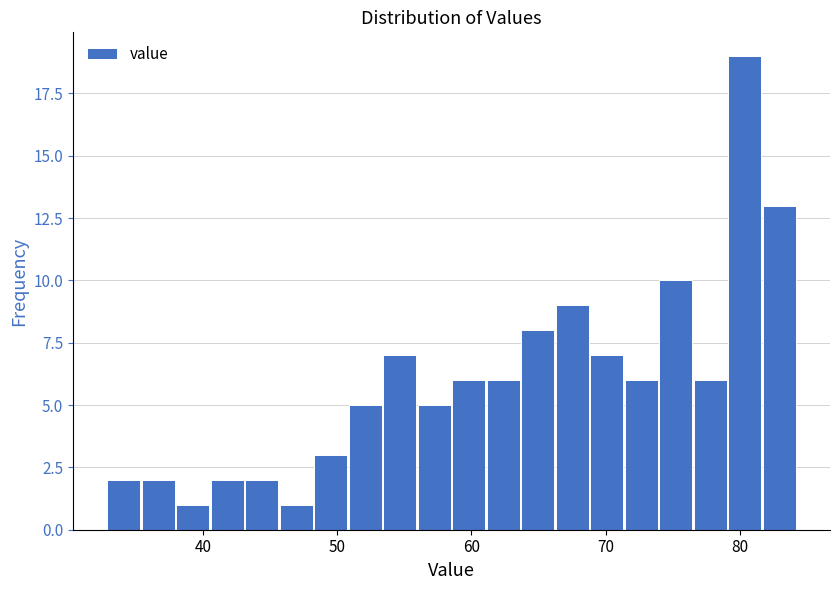

Around what value on the x-axis is the tallest bar? Give the approximate position of its centre, as read against the axis.

80